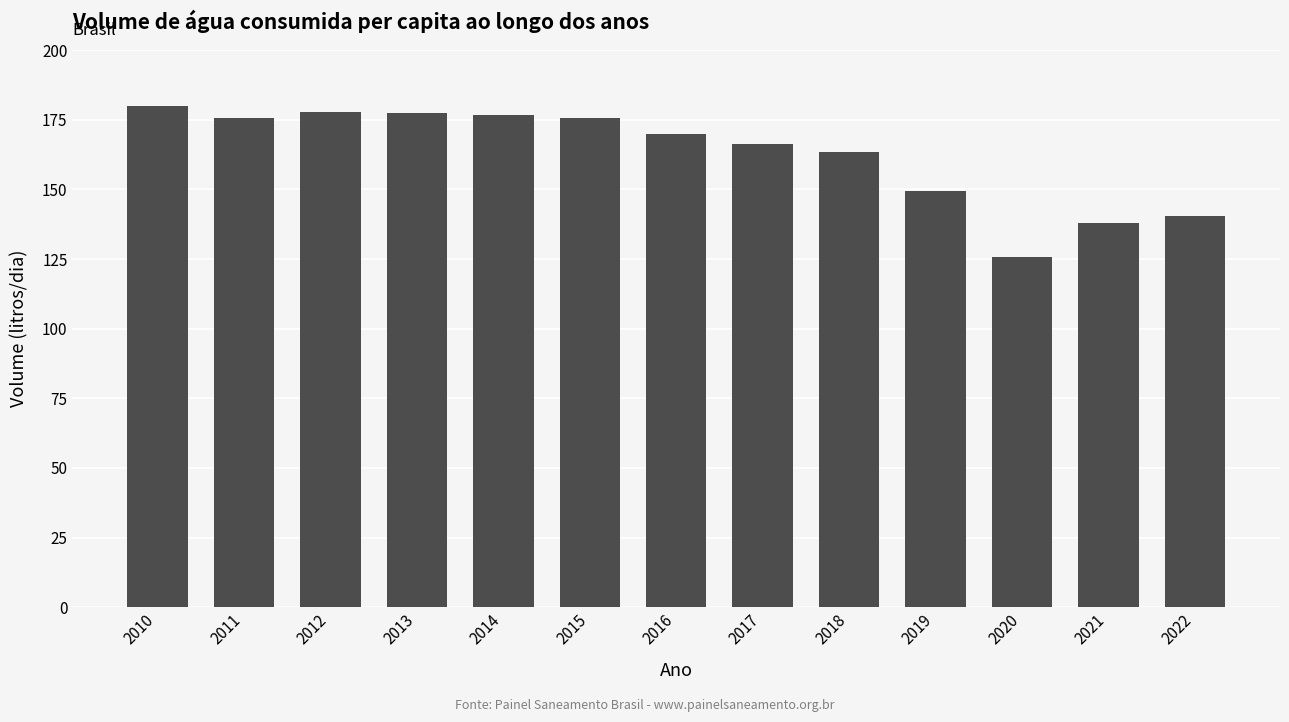

The value at 2020 is 125.9. True or false?

True